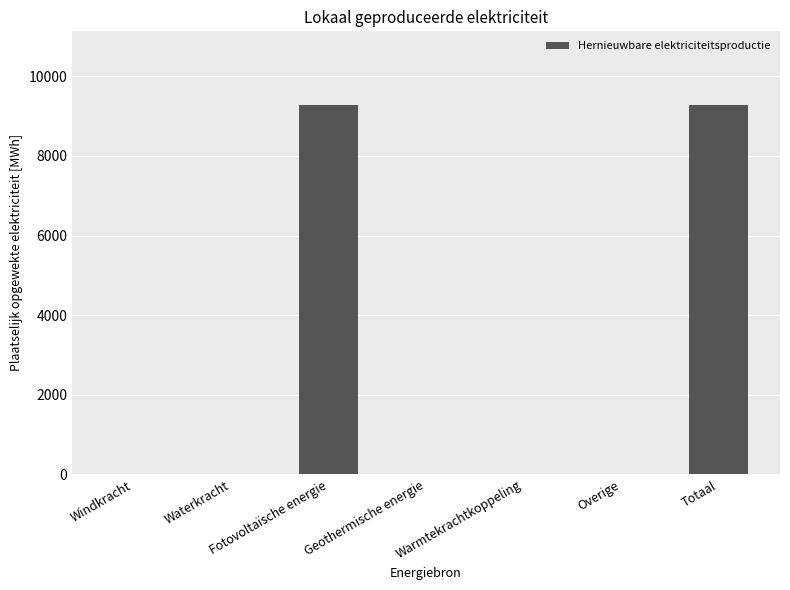

Which has a higher value, Fotovoltaïsche energie or Windkracht?

Fotovoltaïsche energie